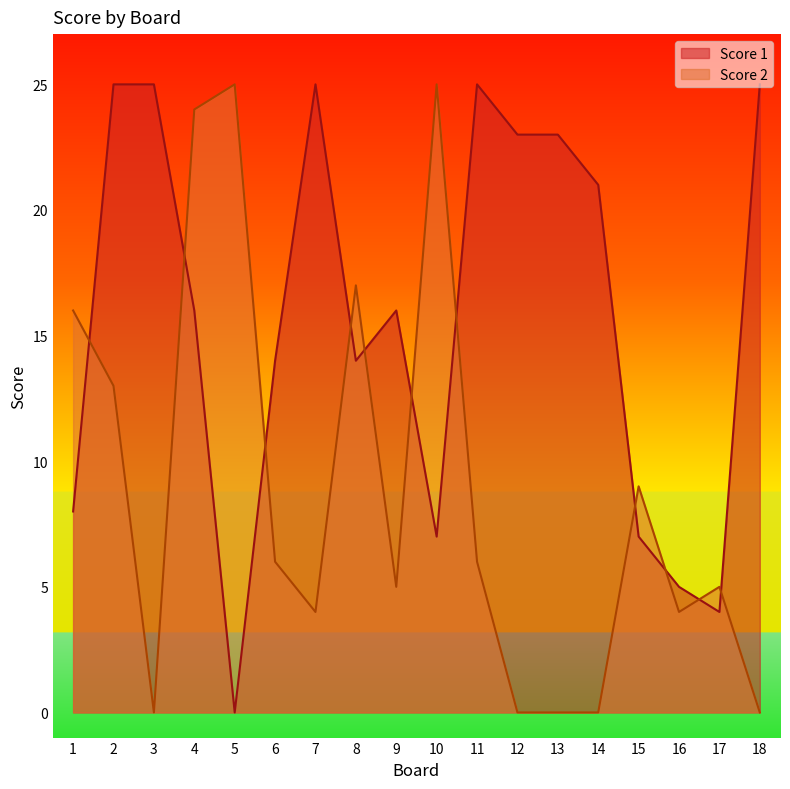

What is the maximum value for Score 1?

25